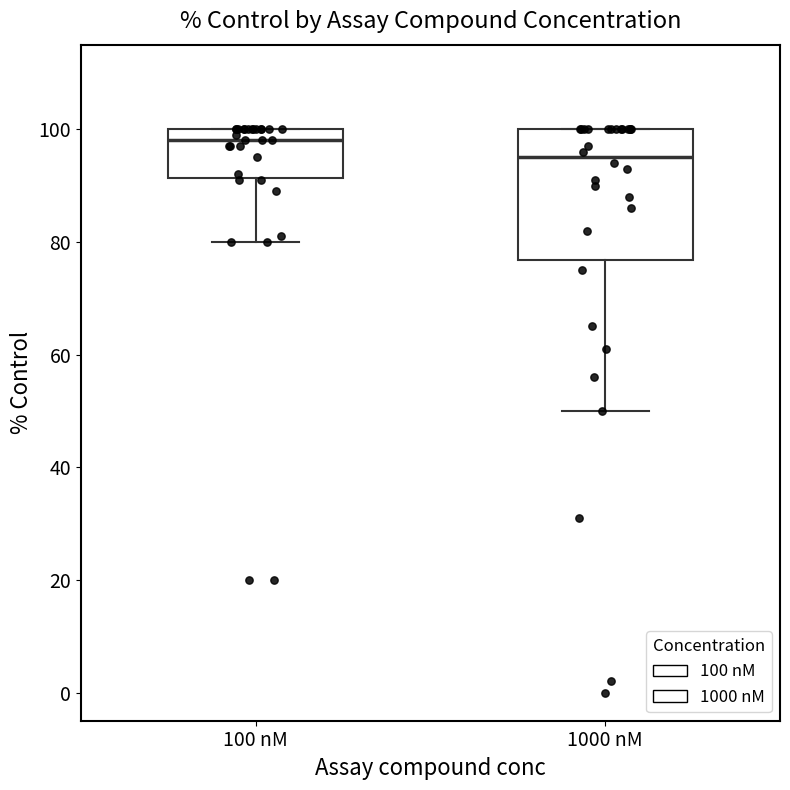

Reading left to right, read every box against the y-axis: the position of its median line, the range the box covers, and the ends of its whiskers. The values are not printed on the chart, so give them approximately, as read against the axis.

100 nM: median 98, box 92 to 100, whiskers 80 to 100
1000 nM: median 96, box 76 to 100, whiskers 50 to 100